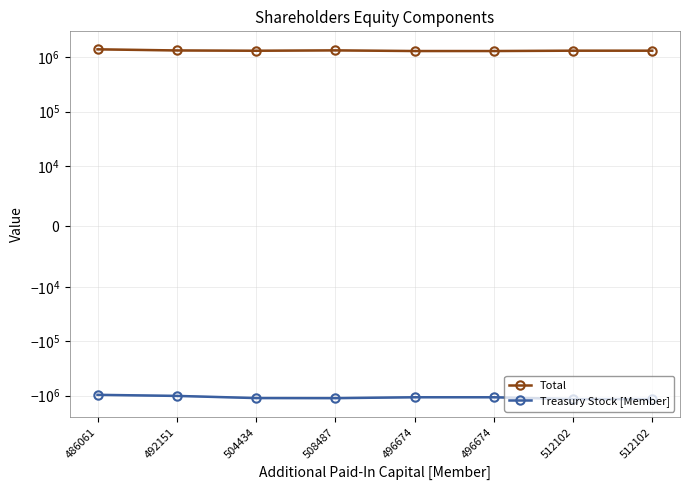

What are all the series names shown in the legend?

Total, Treasury Stock [Member]